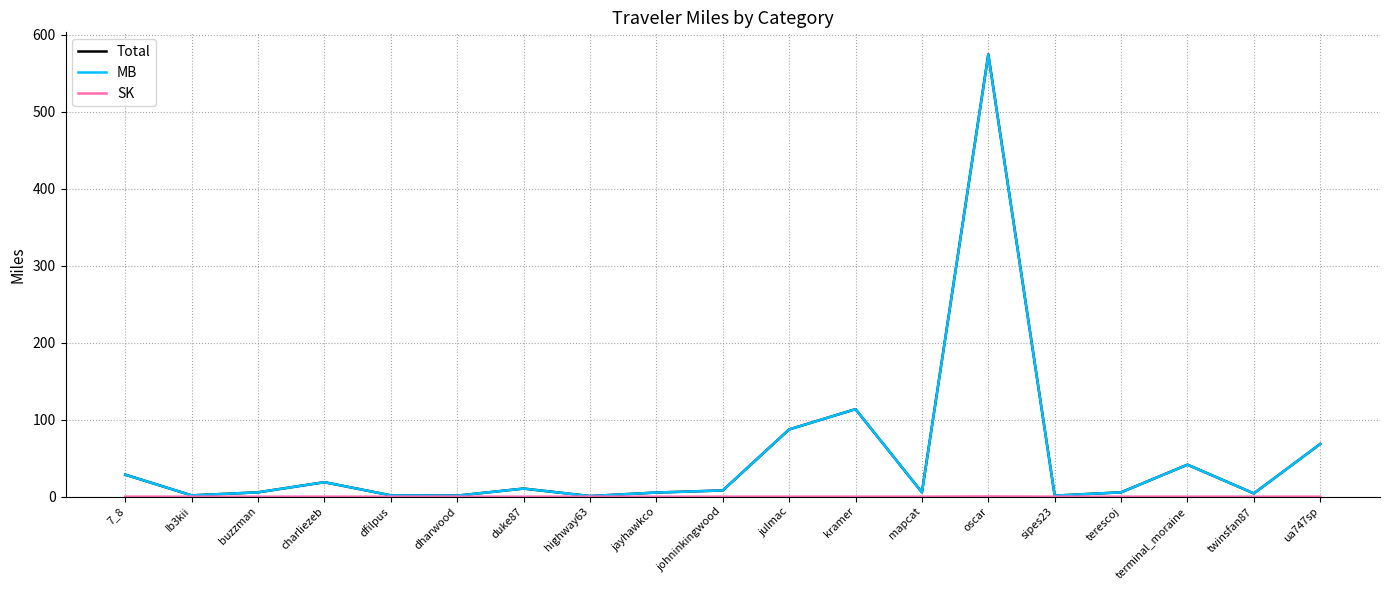

How many distinct data groups are displayed?

3